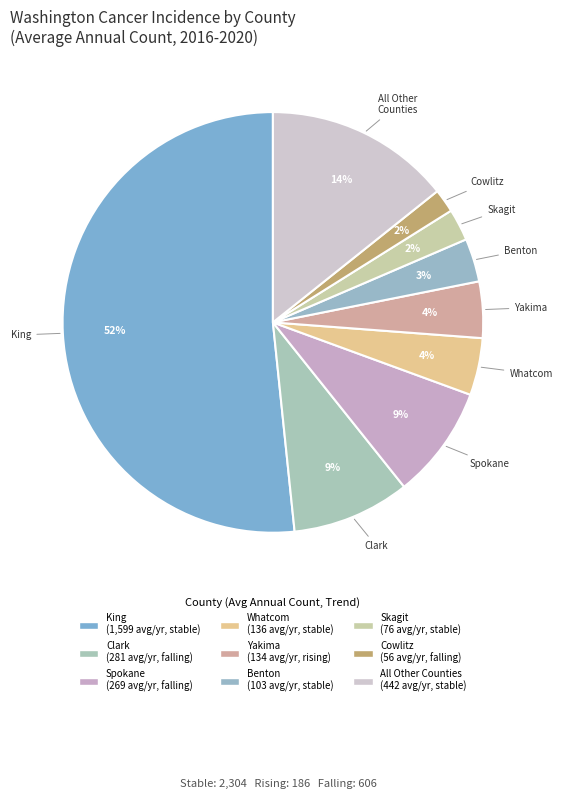

To the nearest percent, what is the average slice percentage?

11%